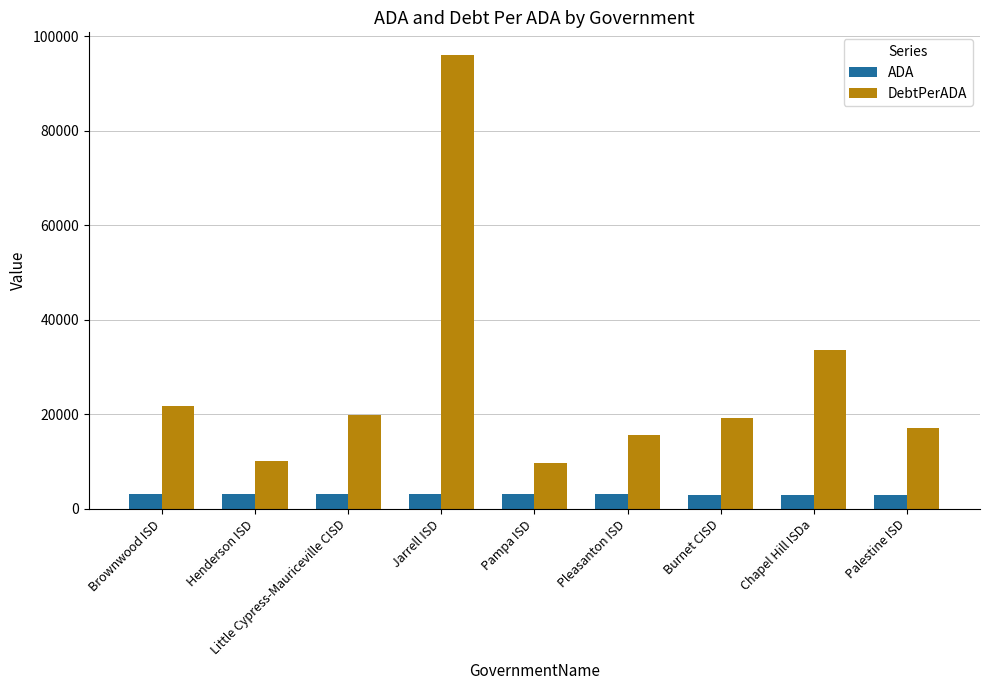

What is the label of the 3rd bar from the right?

Burnet CISD